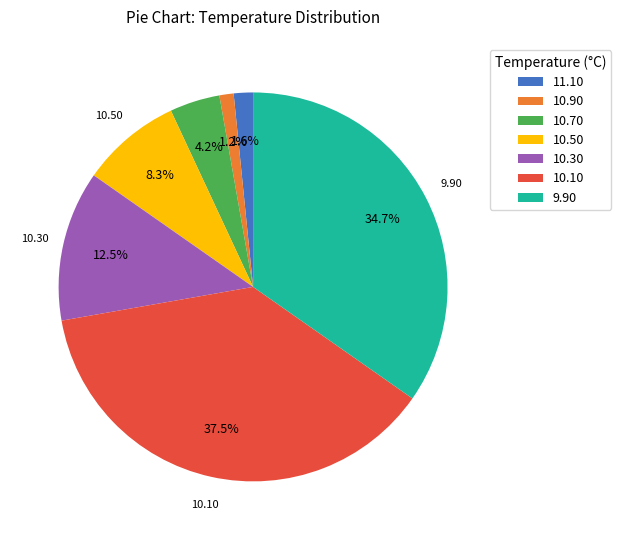

Between 10.70 and 11.10, which is larger?

10.70